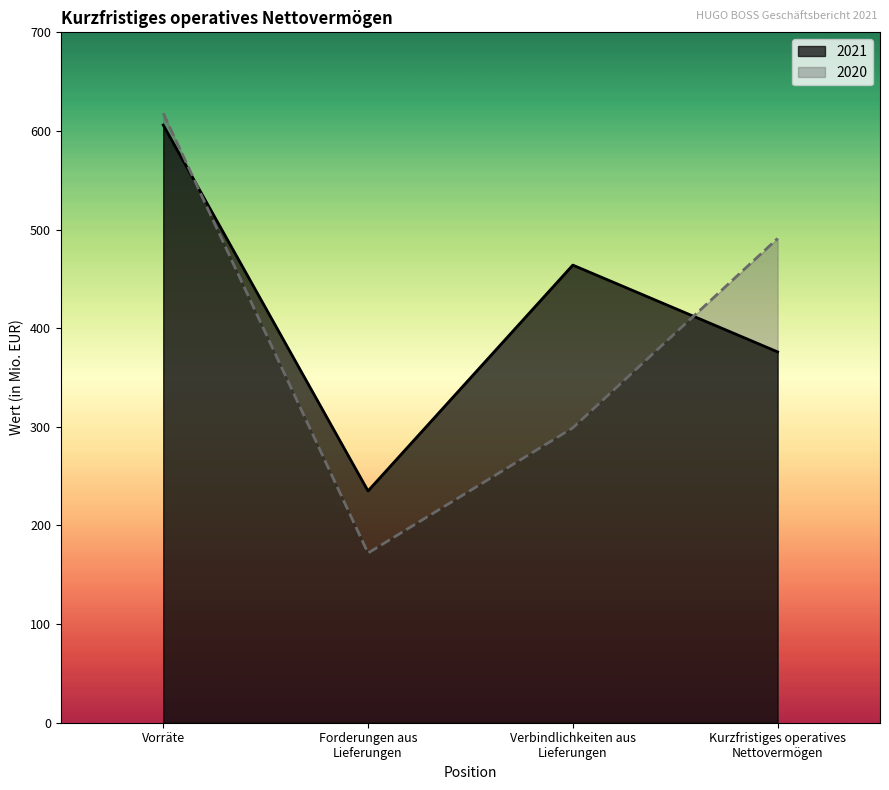

At which label does 2020 first exceed 491?

Vorräte